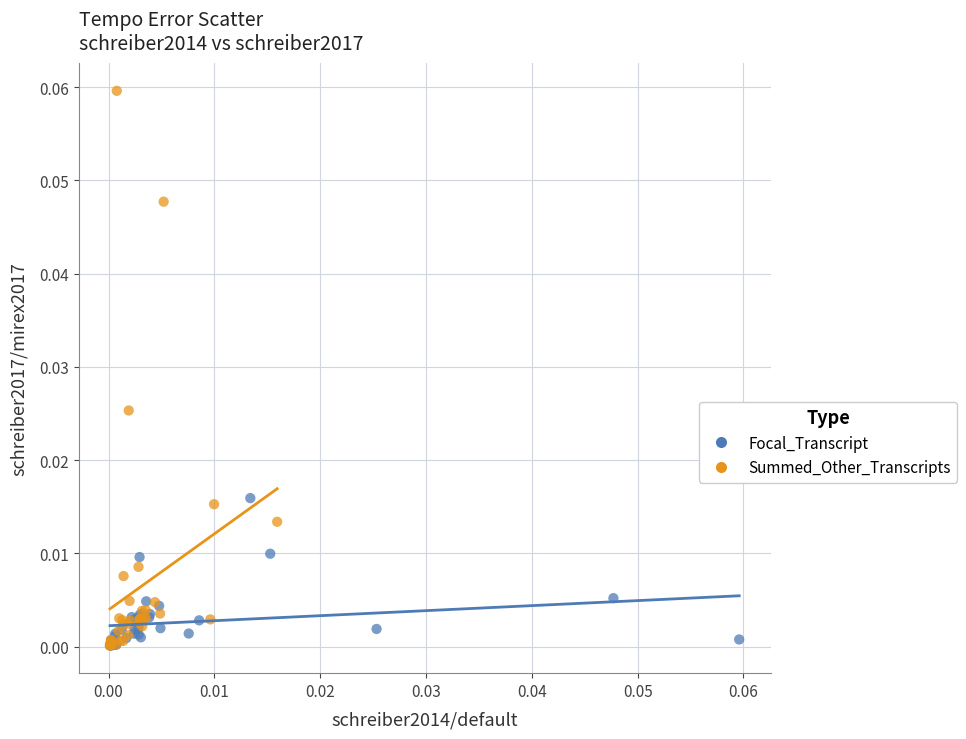

Which series has the largest Y range (max minus min)?

Summed_Other_Transcripts